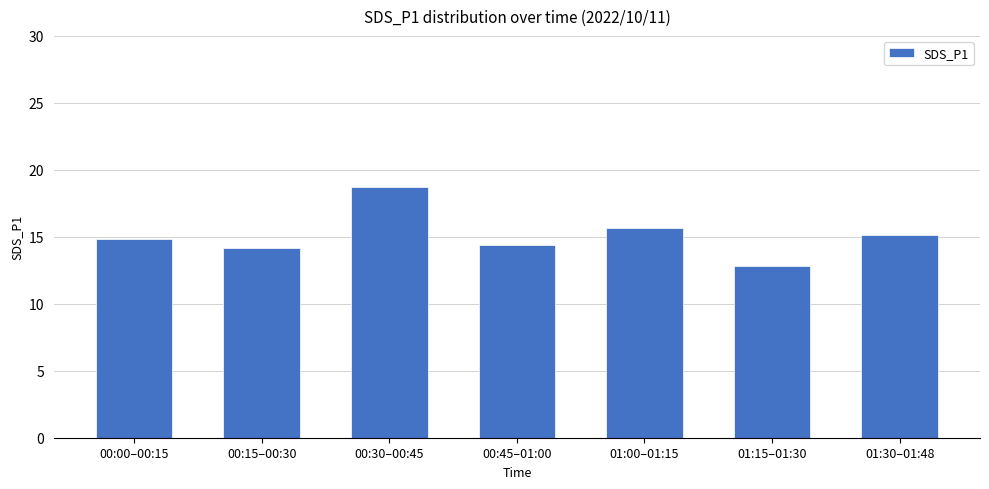

What is the label of the 3rd bar from the right?

01:00–01:15